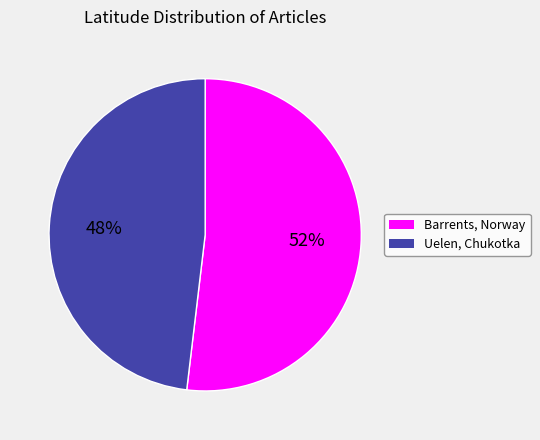

Which category accounts for the majority?

Barrents, Norway